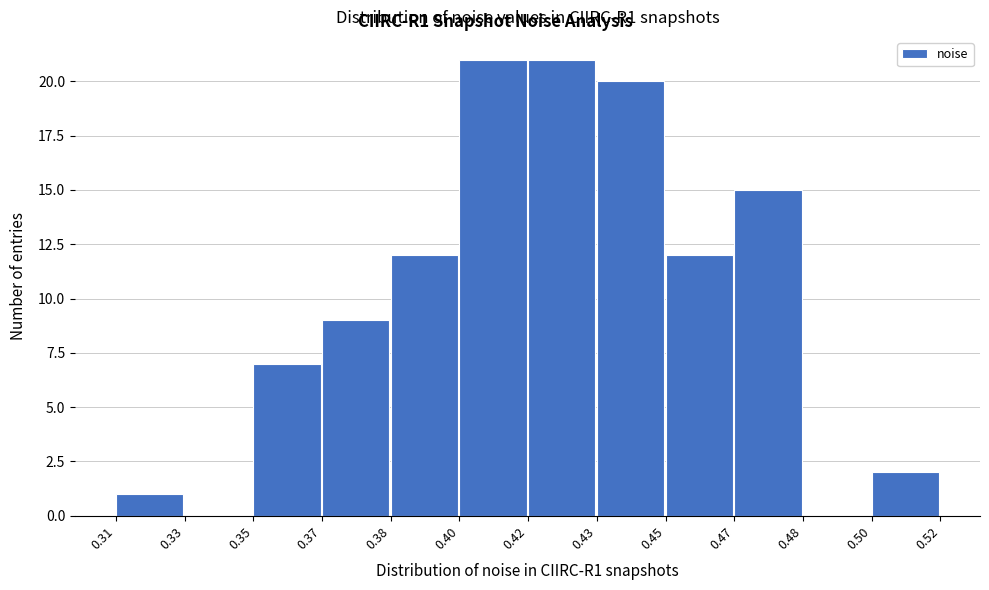

Reading left to right, what are all the values shown in this chart?

0.31=1	0.33=0	0.35=7	0.37=9	0.38=12	0.40=21	0.42=21	0.43=20	0.45=12	0.47=15	0.48=0	0.50=2